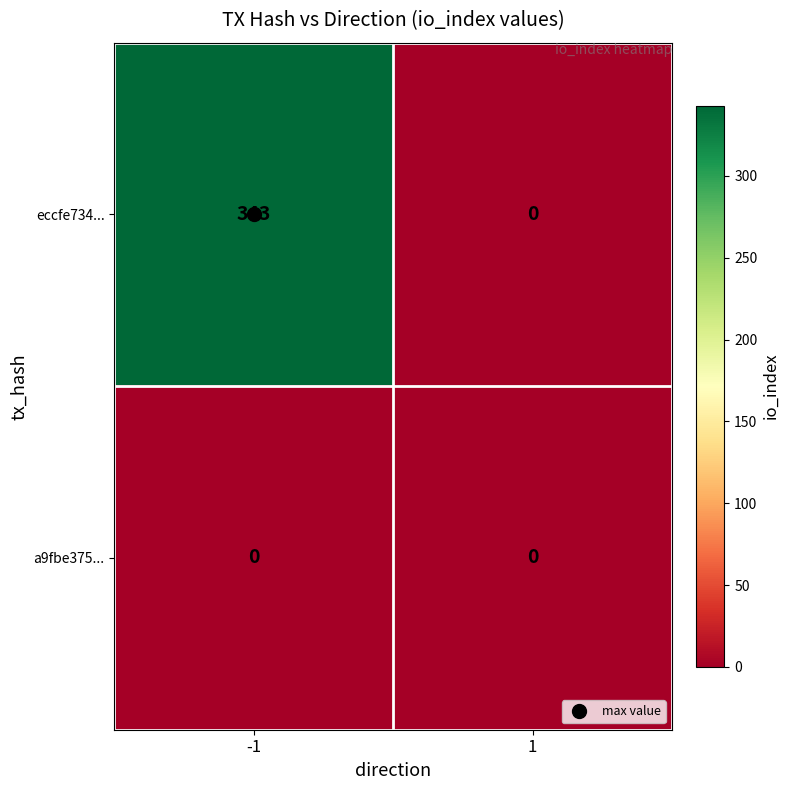

What is the average value of the eccfe734... series?

172